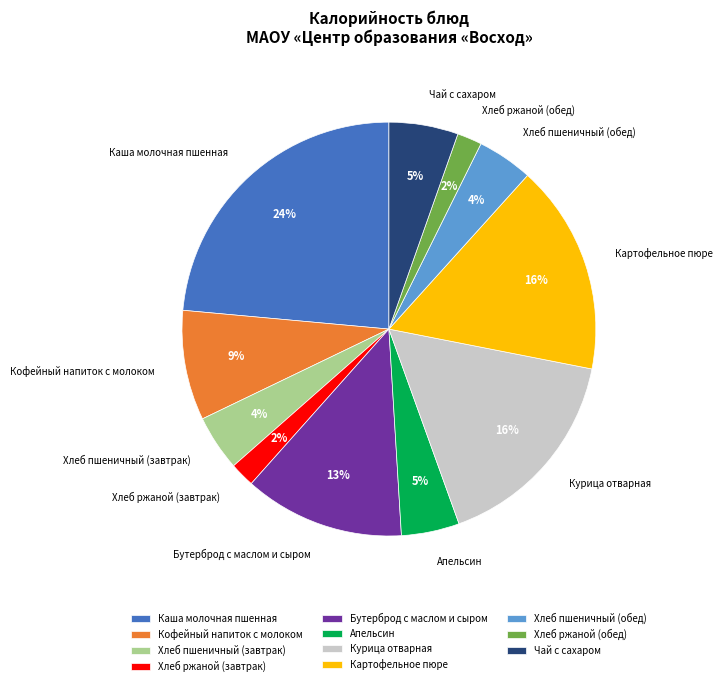

To the nearest percent, what is the difference between the largest and smallest slice percentages?

22%